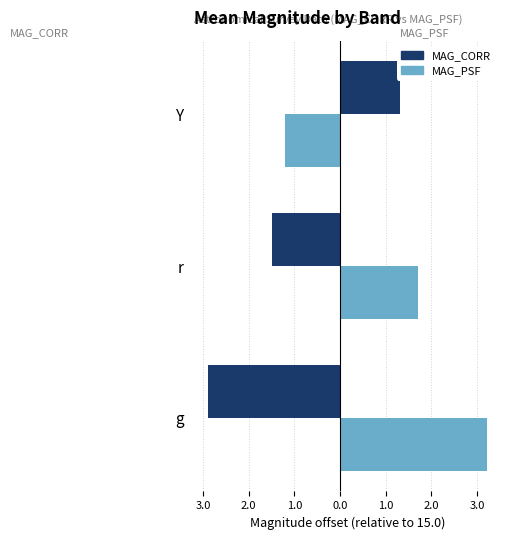

Rank the series by their average value, from highest to lowest.

MAG_PSF, MAG_CORR